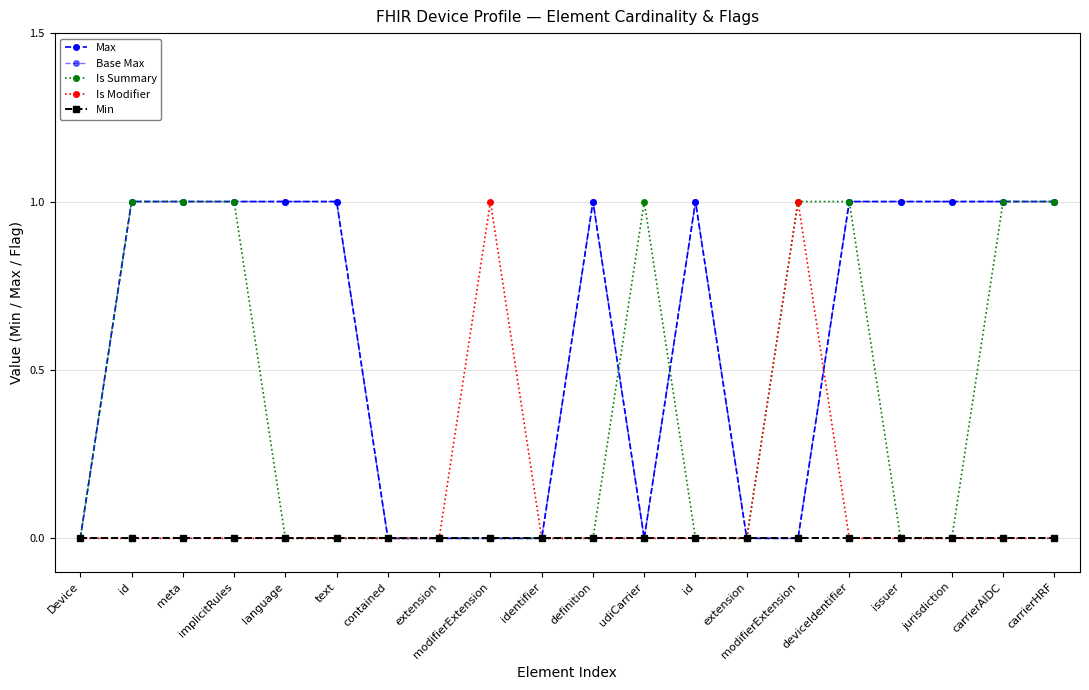

List the labels in order of Min value, largest first.

Device, id, meta, implicitRules, language, text, contained, extension, modifierExtension, identifier, definition, udiCarrier, id, extension, modifierExtension, deviceIdentifier, issuer, jurisdiction, carrierAIDC, carrierHRF